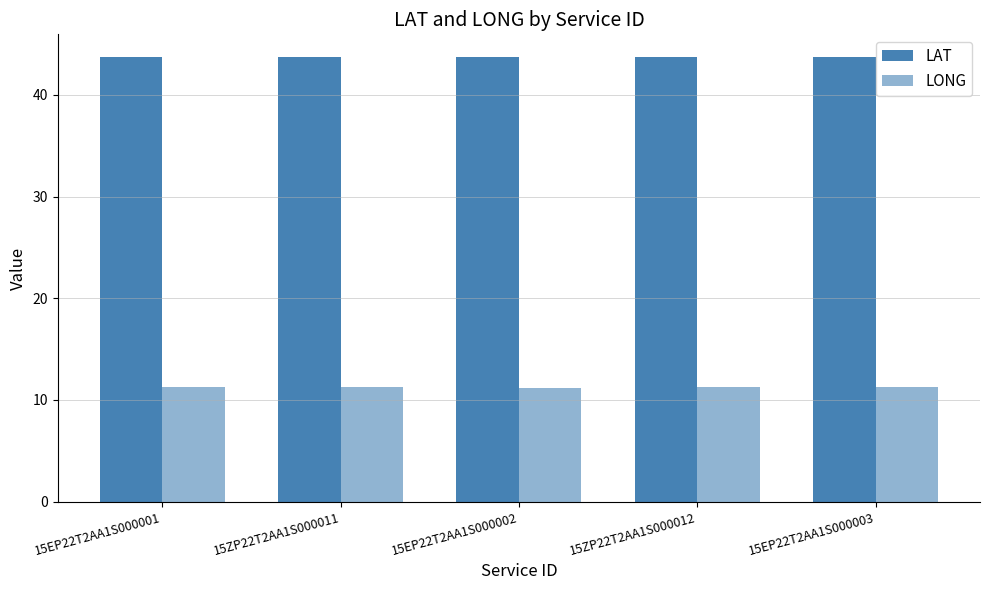

List the labels in order of LONG value, largest first.

15ZP22T2AA1S000011, 15EP22T2AA1S000001, 15EP22T2AA1S000003, 15ZP22T2AA1S000012, 15EP22T2AA1S000002